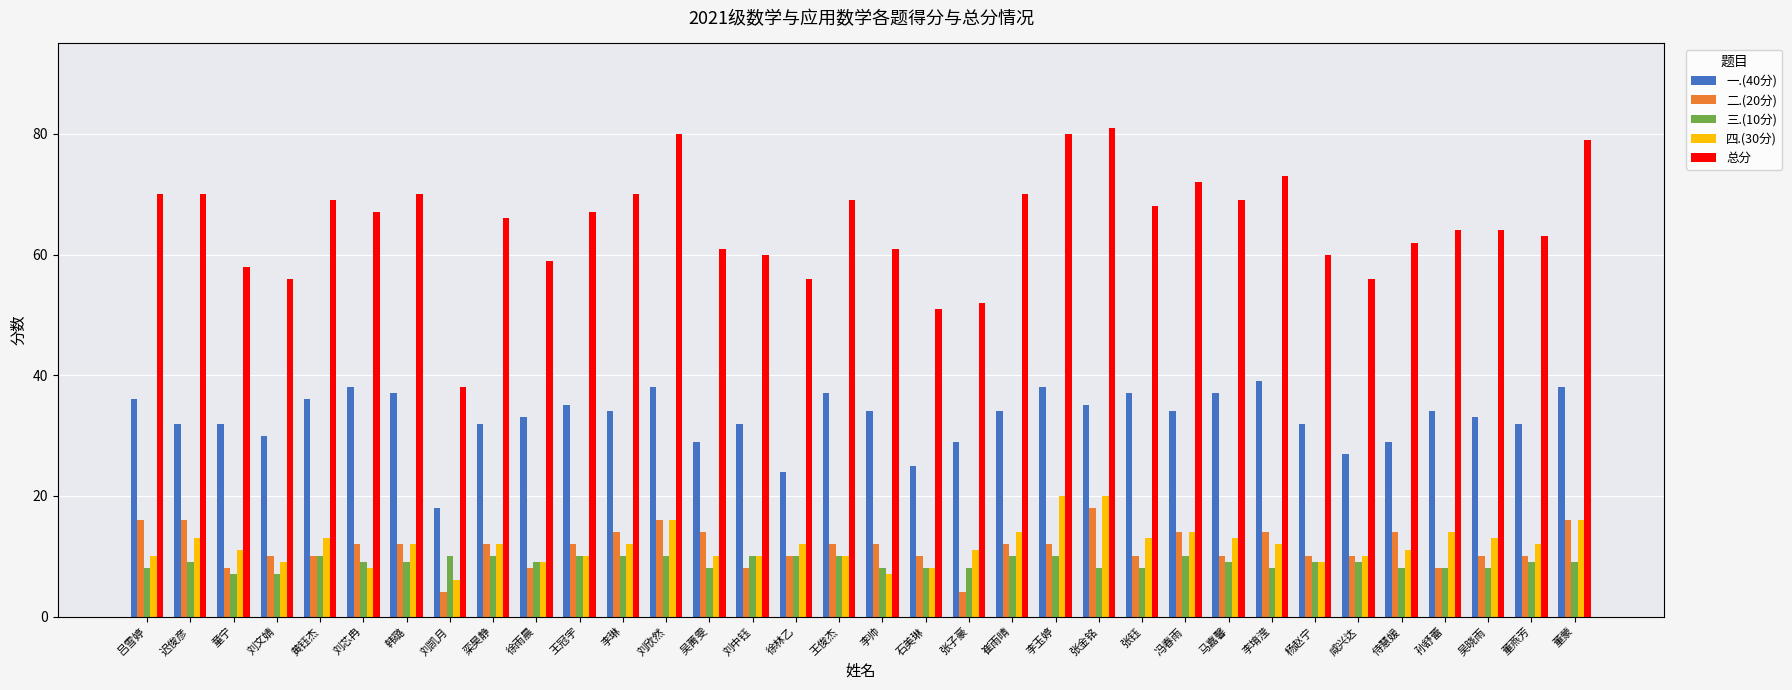

Is the value of 二.(20分) at 侍慧媛 greater than the value of 总分 at 刘凯月?

No